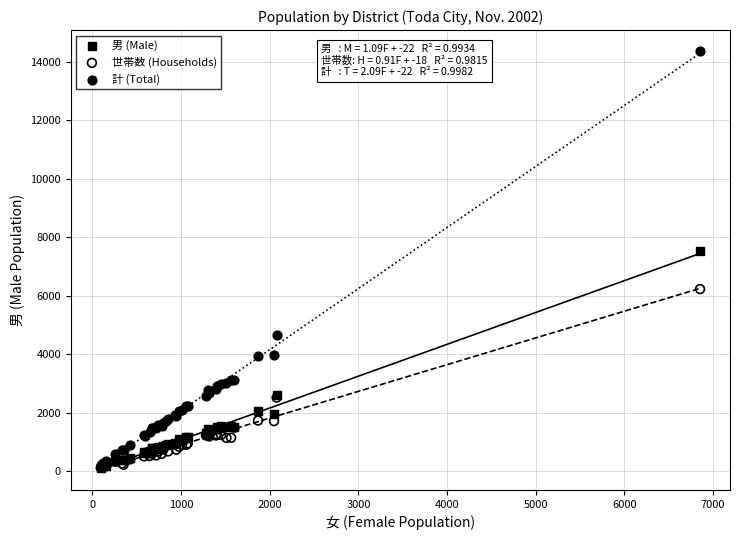

In the 計 (Total) series, what Y value is closest to 7293?

4667